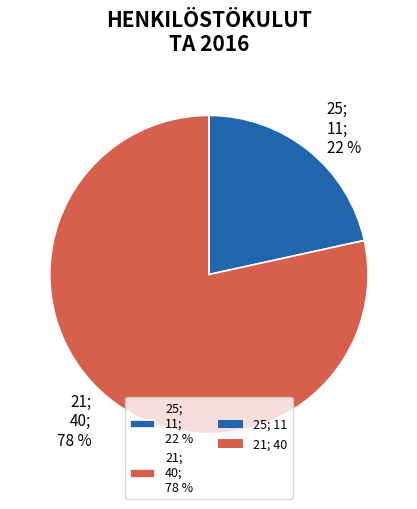

Is it true that 25 is 34% of the pie?

False